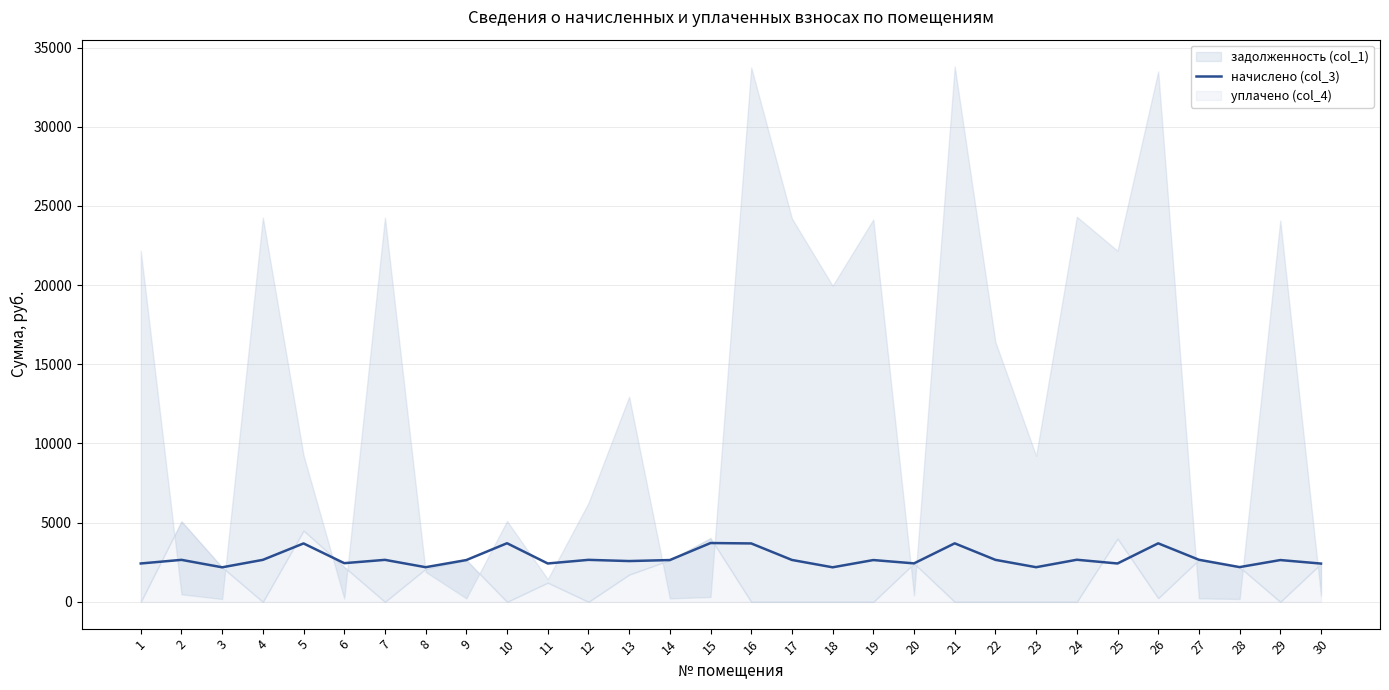

Does the chart display data point markers on the line(s)?

No